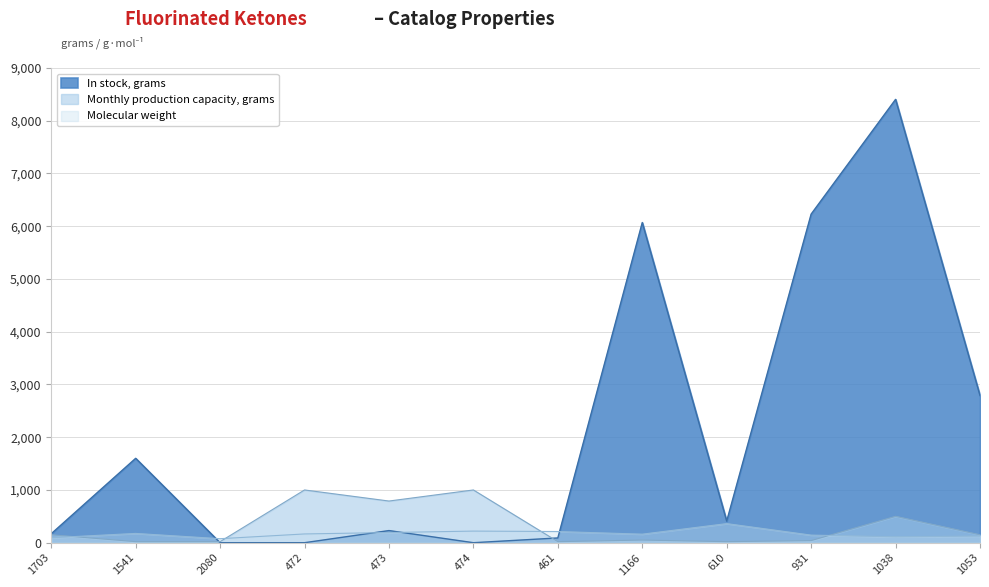

Rank the series at 1038 from highest to lowest value.

In stock, grams, Monthly production capacity, grams, Molecular weight